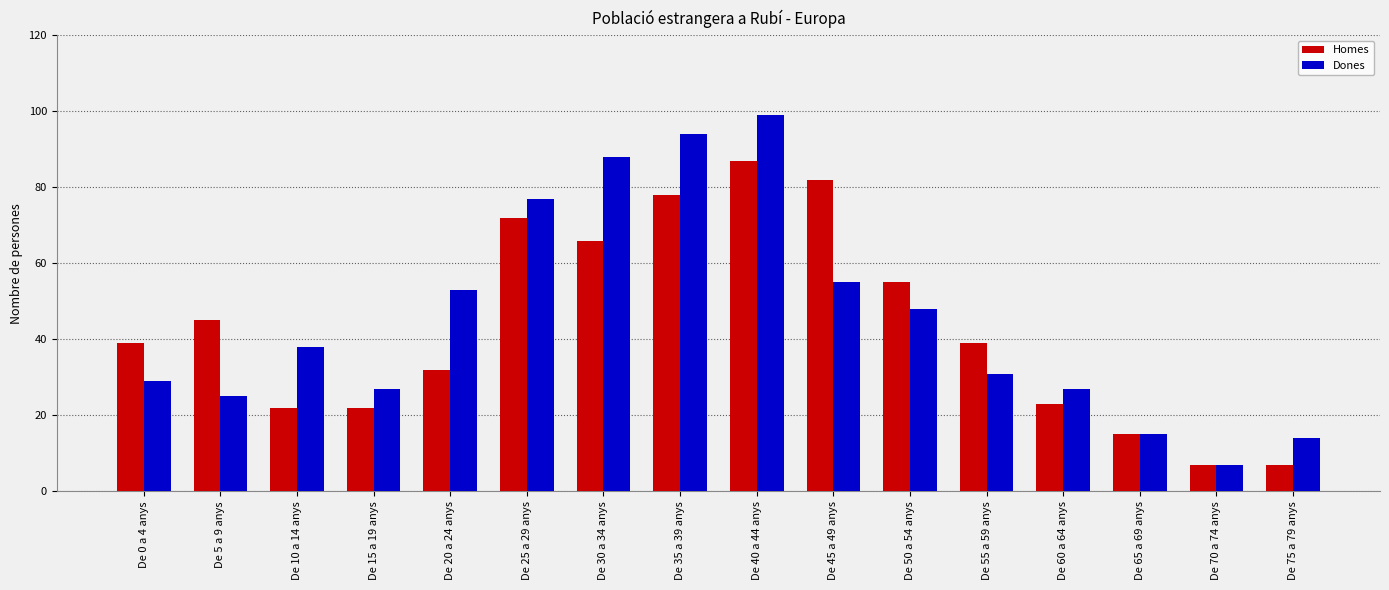

Is it true that Dones equals 77 at De 25 a 29 anys?

True